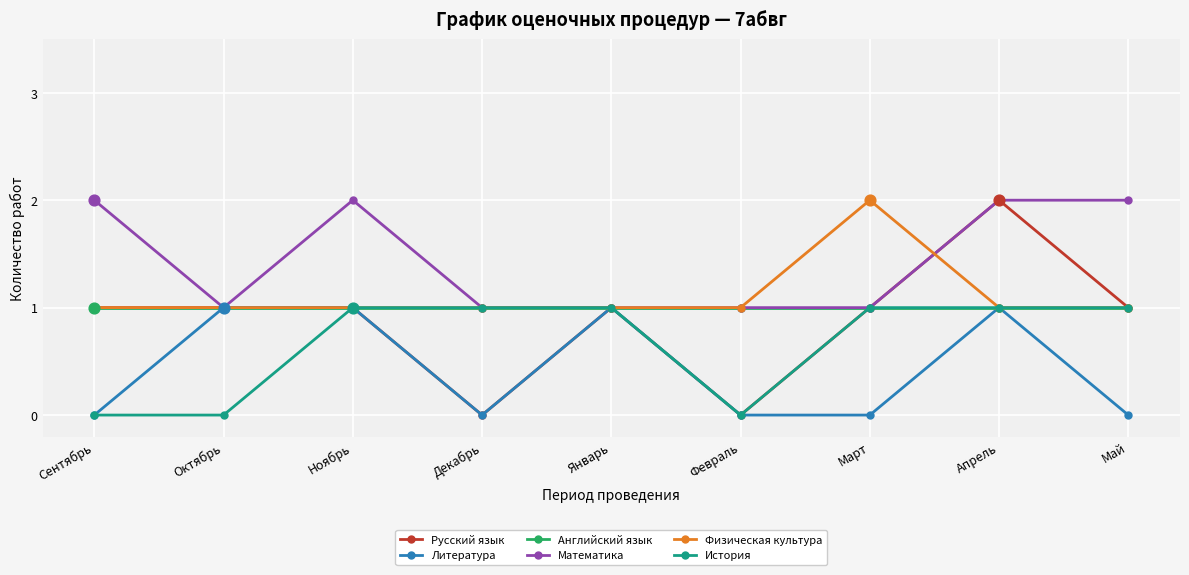

What is the label of the 9th point from the left?

Май